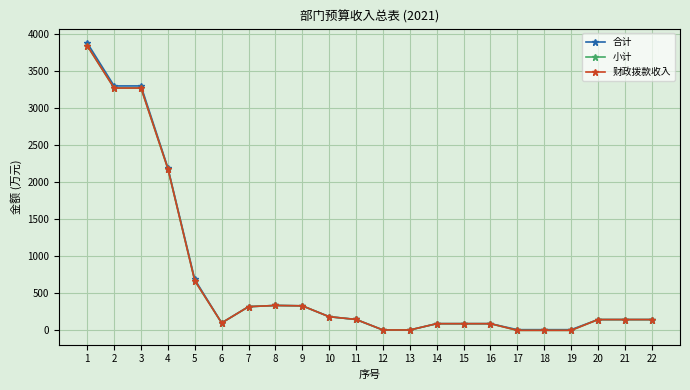

Is this an area chart (filled region under the line)?

No